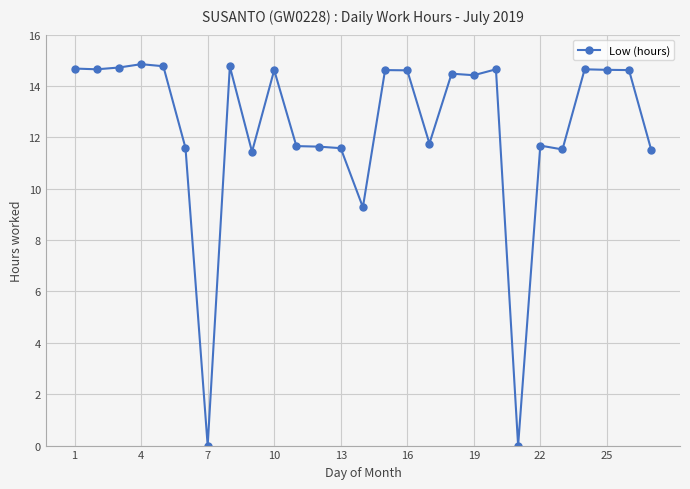

What is the average value?

12.3